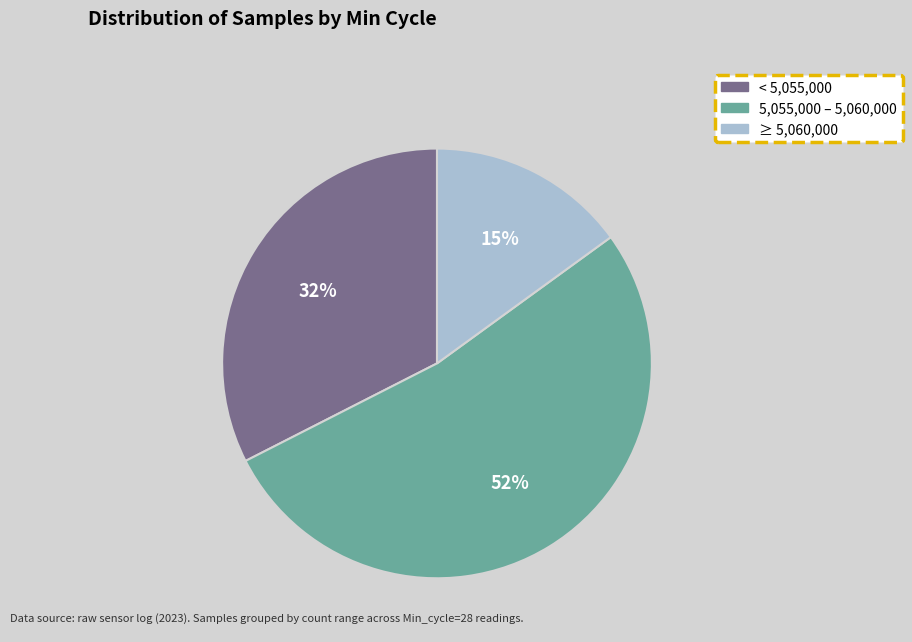

Combined, do 5,055,000 – 5,060,000 and < 5,055,000 account for over 50%?

Yes